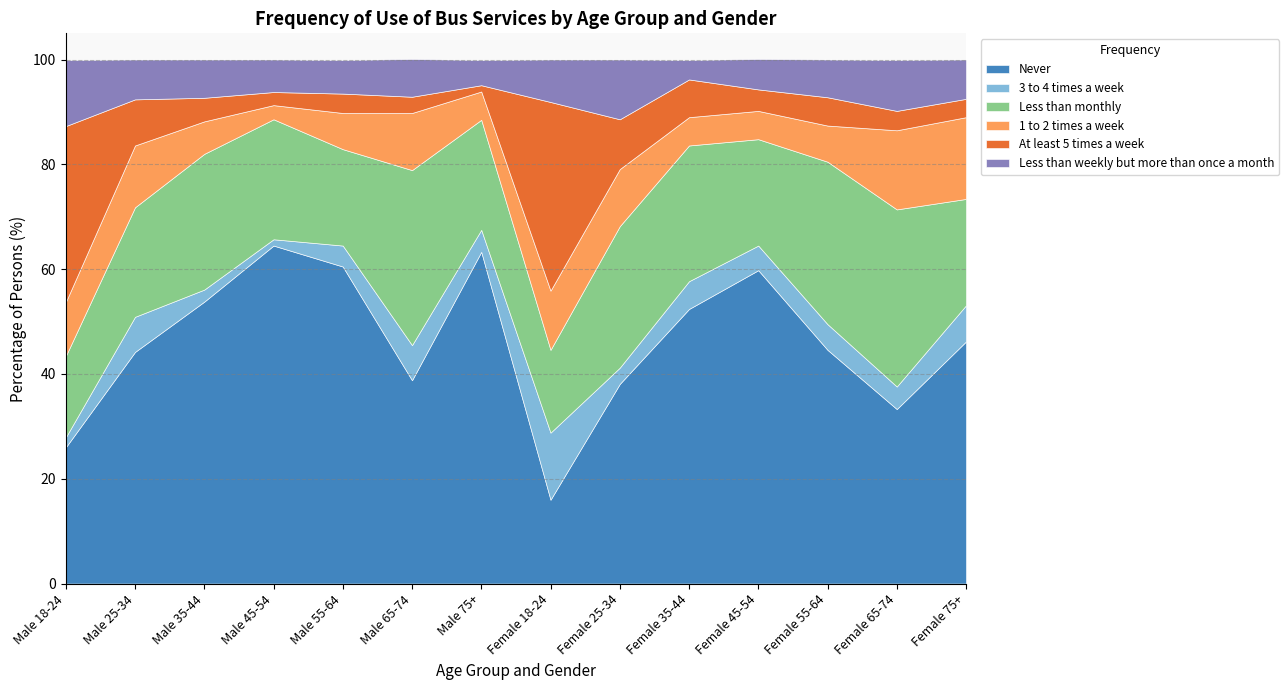

What are all the series names shown in the legend?

Never, 3 to 4 times a week, Less than monthly, 1 to 2 times a week, At least 5 times a week, Less than weekly but more than once a month